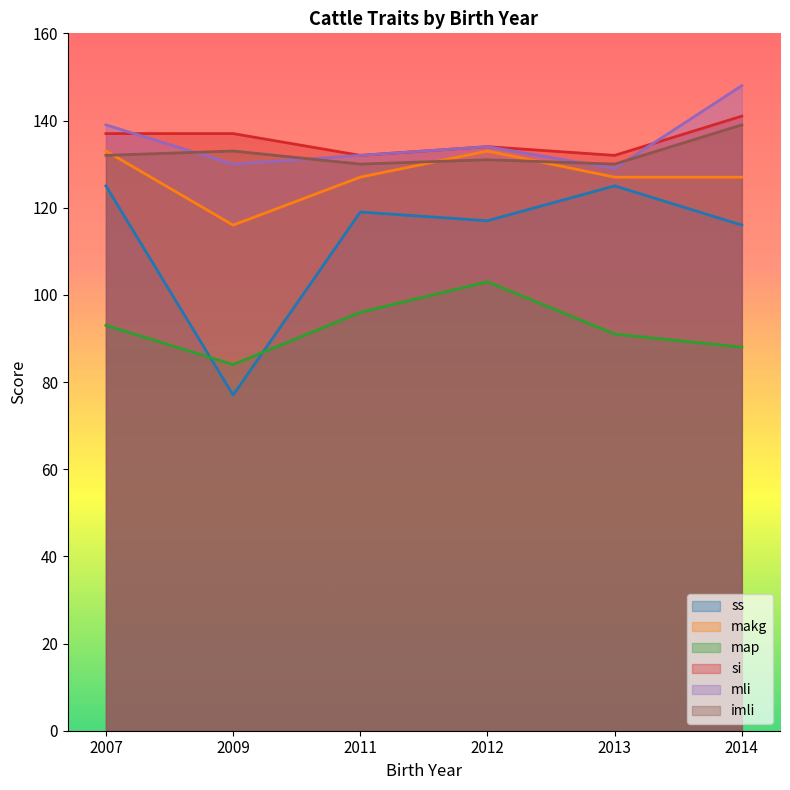

How many lines are shown in the chart?

6